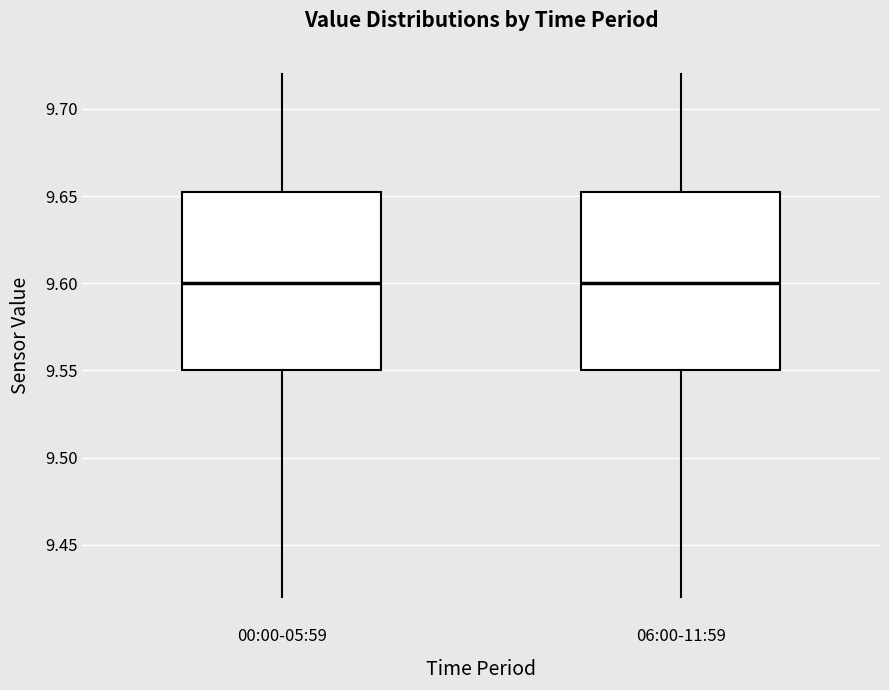

Reading left to right, read every box against the y-axis: the position of its median line, the range the box covers, and the ends of its whiskers. The values are not printed on the chart, so give them approximately, as read against the axis.

00:00-05:59: median 9.600, box 9.550 to 9.655, whiskers 9.420 to 9.720
06:00-11:59: median 9.600, box 9.550 to 9.655, whiskers 9.420 to 9.720